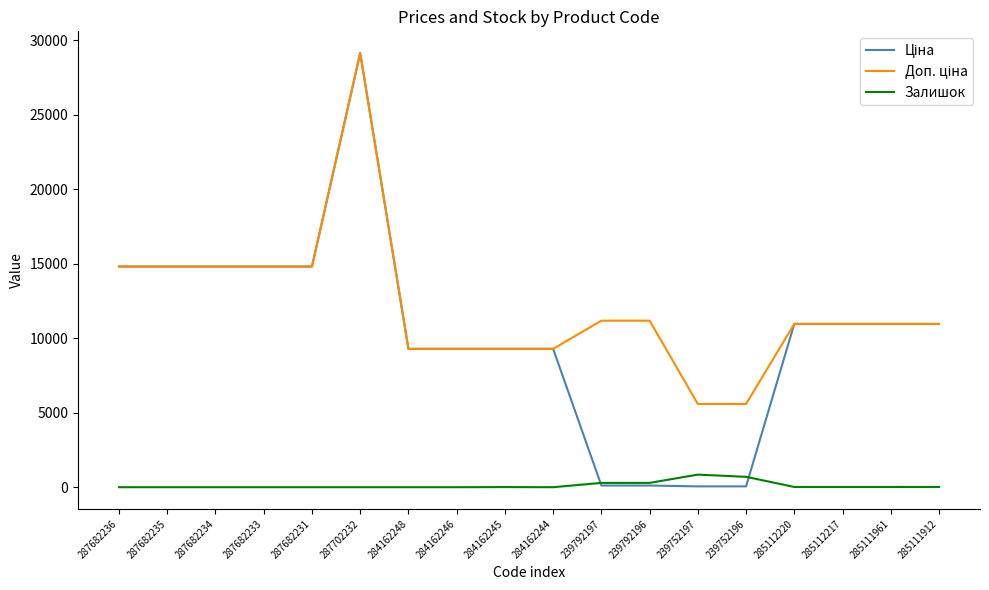

What is the total value across all series at 287682236?

29635.2